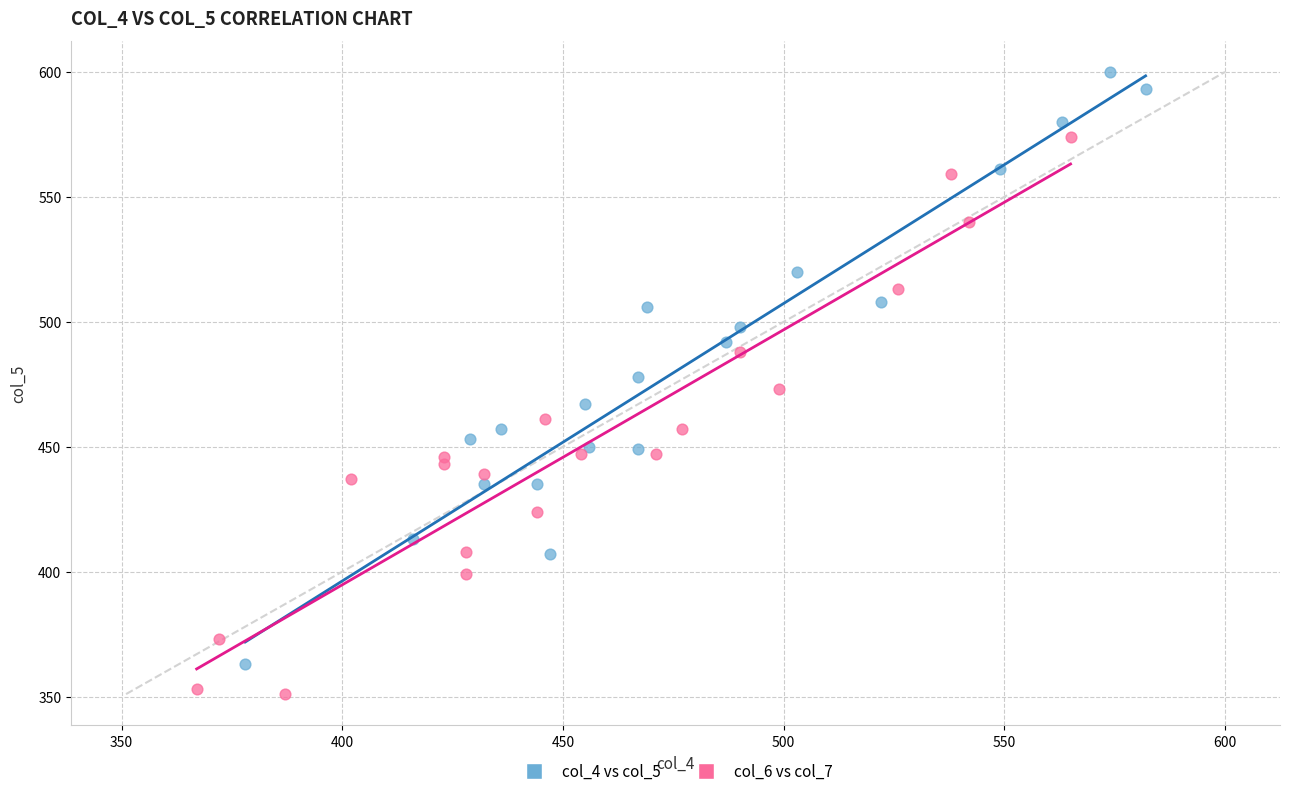

Which series reaches the maximum Y coordinate?

col_4 vs col_5